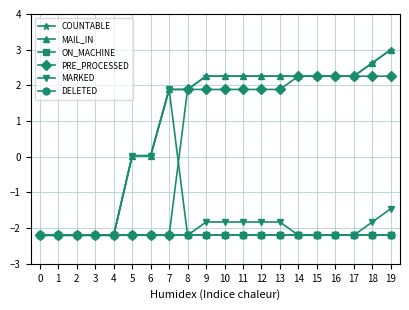

Read the MARKED value at 12.

-1.8